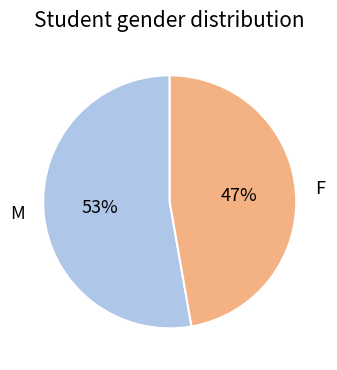

What is the ratio of the value at M to the value at F?

1.1